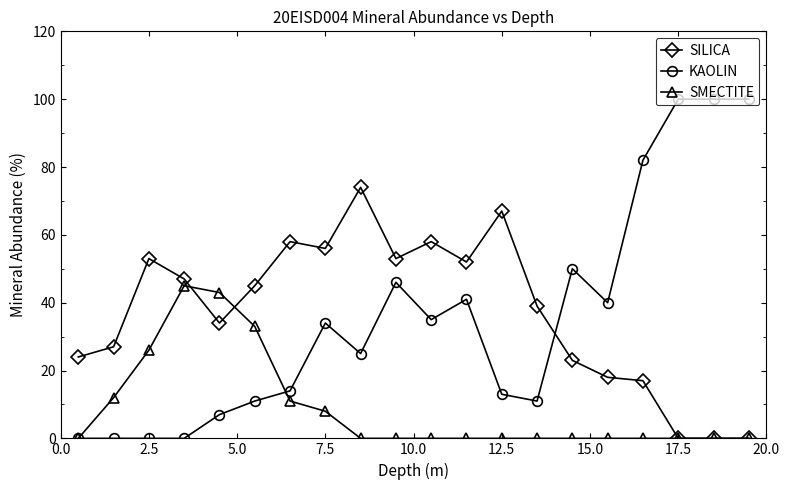

Reading left to right, transcribe all the data shown in this chart.

SILICA: 24	27	53	47	34	45	58	56	74	53	58	52	67	39	23	18	17	0	0	0
KAOLIN: 0	0	0	0	7	11	14	34	25	46	35	41	13	11	50	40	82	100	100	100
SMECTITE: 0	12	26	45	43	33	11	8	0	0	0	0	0	0	0	0	0	0	0	0